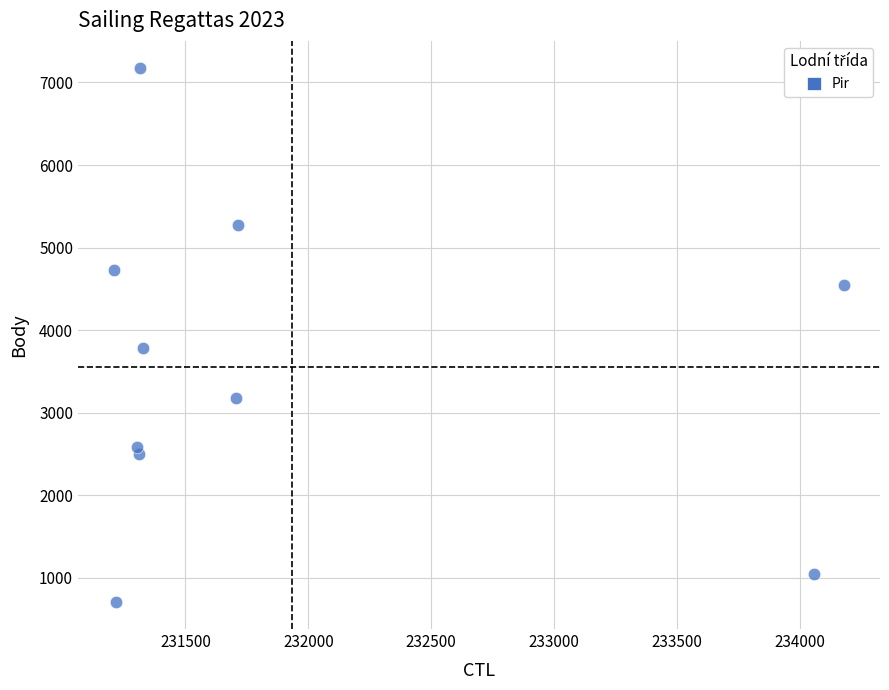

What Y value in the scatter plot is closest to 3941?

3784